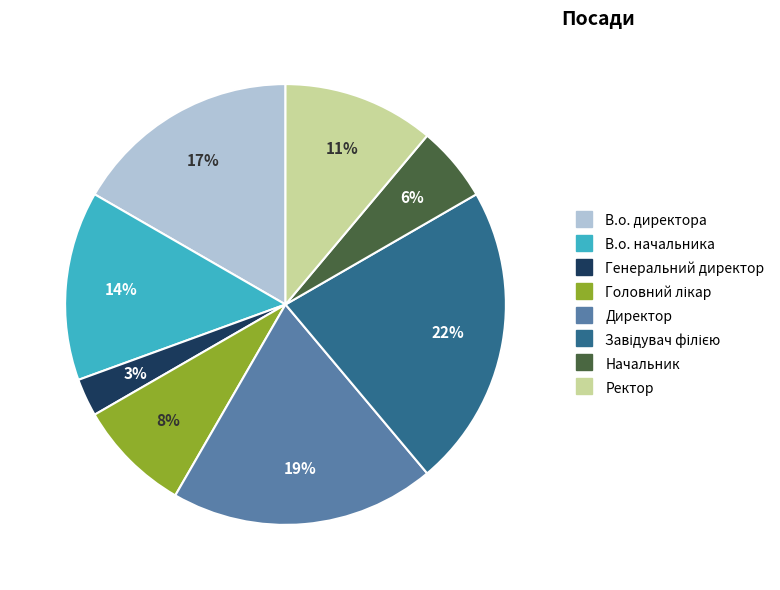

To the nearest percent, what is the difference between the largest and smallest slice percentages?

19%